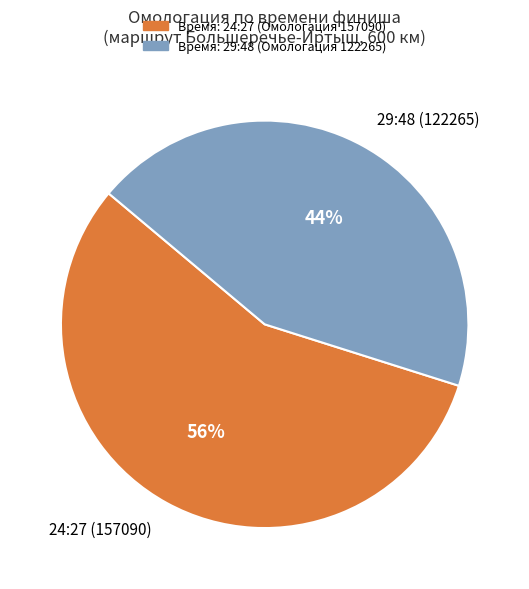

To the nearest percent, what is the combined percentage of 24:27 (157090) and 29:48 (122265)?

100%